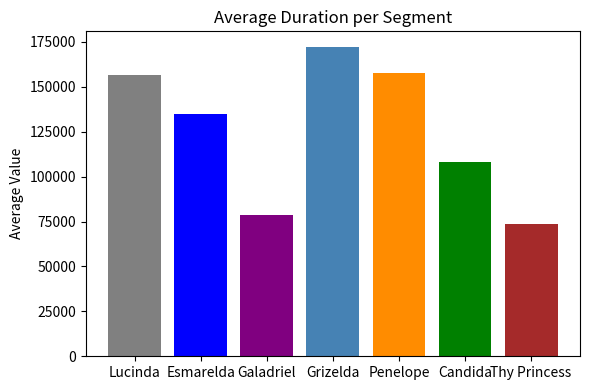

What is the maximum value shown in the chart?

172291.2